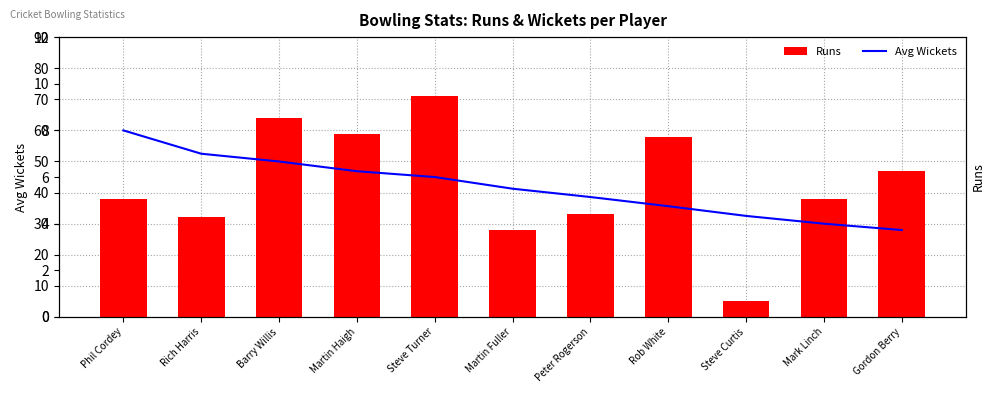

The value of Runs at Steve Curtis is 5.0. True or false?

True